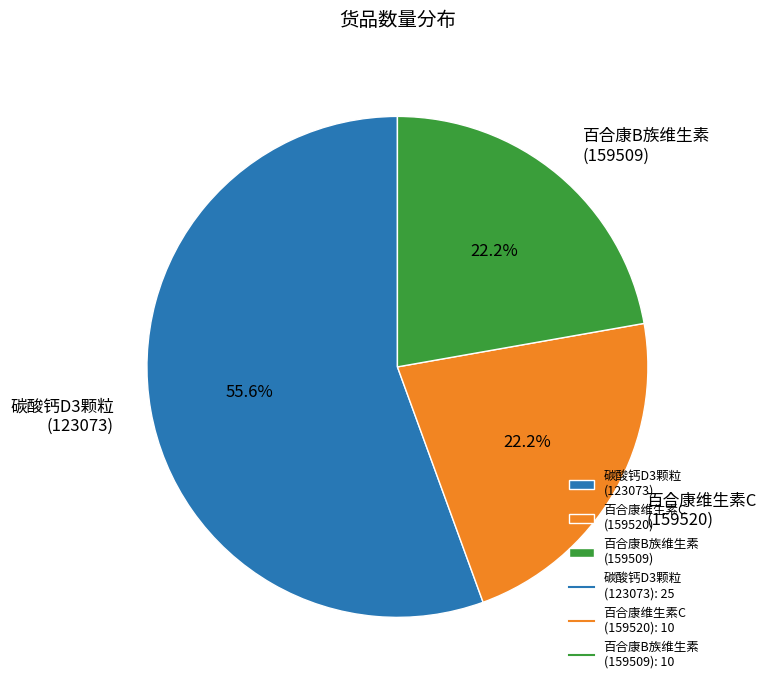

Is the sum of 碳酸钙D3颗粒 (123073) and 百合康B族维生素 (159509) greater than half?

Yes